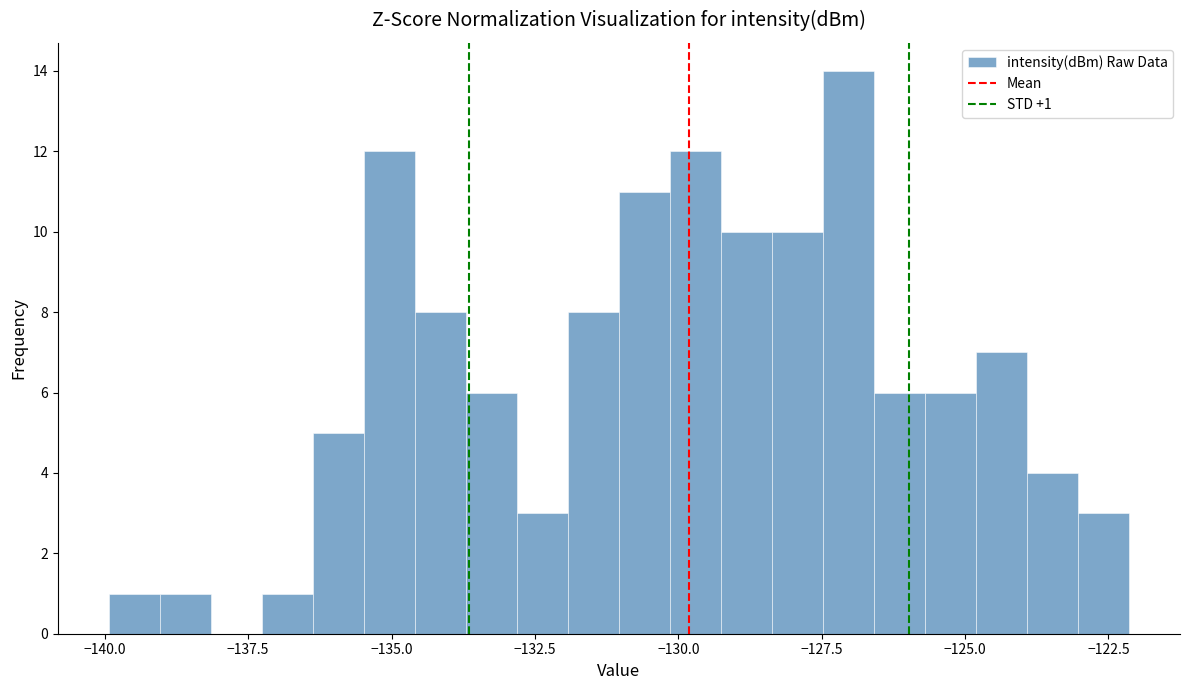

Read against the x-axis, roughly where is the centre of the tallest bar?

-127.0